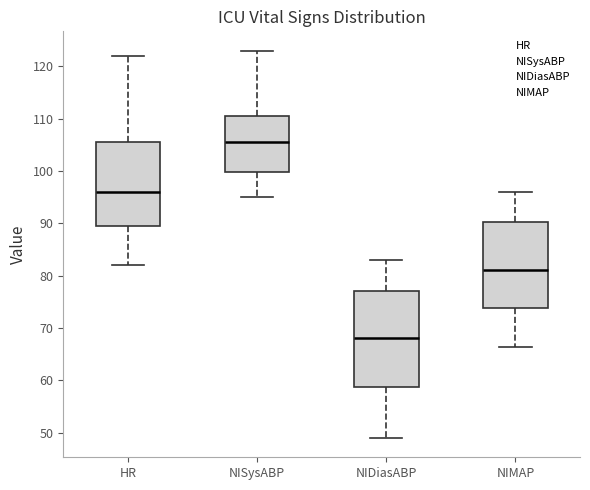

Where is the upper edge of the box for HR on the y-axis? The values are not printed on the chart, so give them approximately, as read against the axis.

106